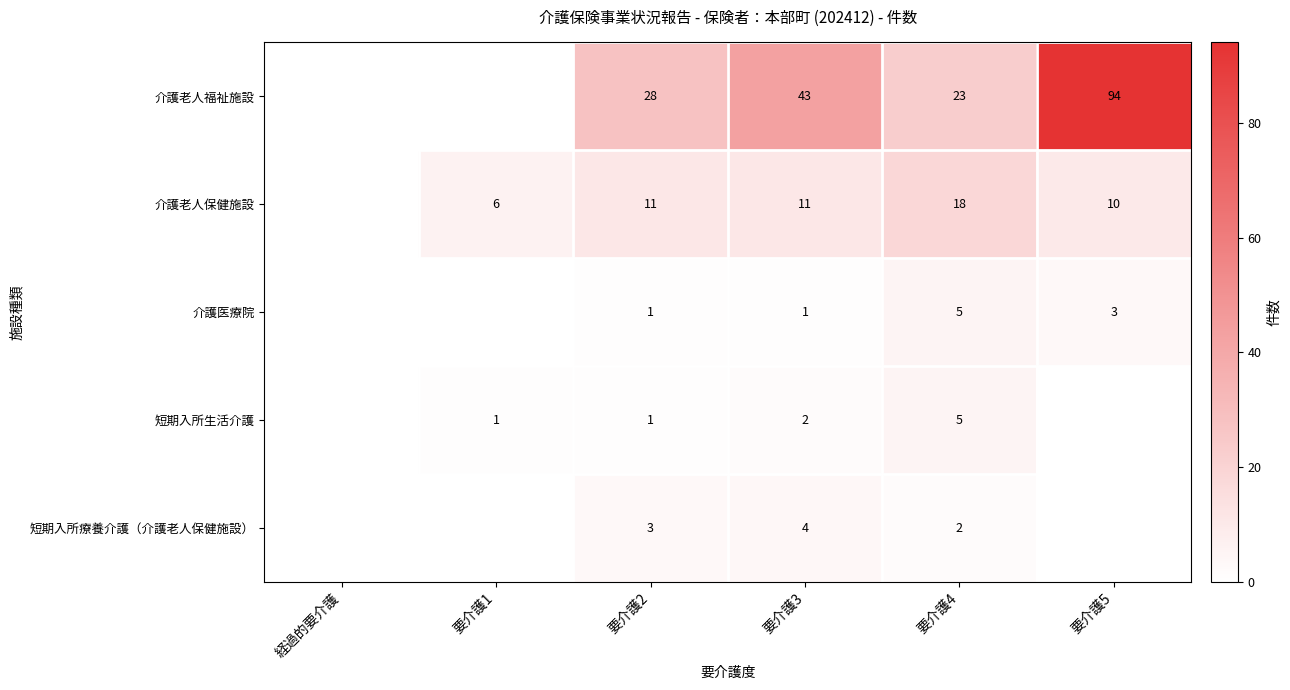

What is the total value across all series at 要介護2?

44